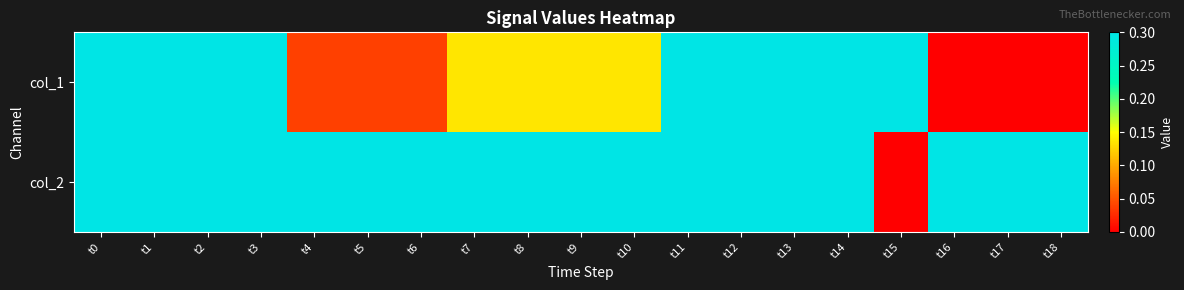

Which series has the largest range (max minus min)?

col_1